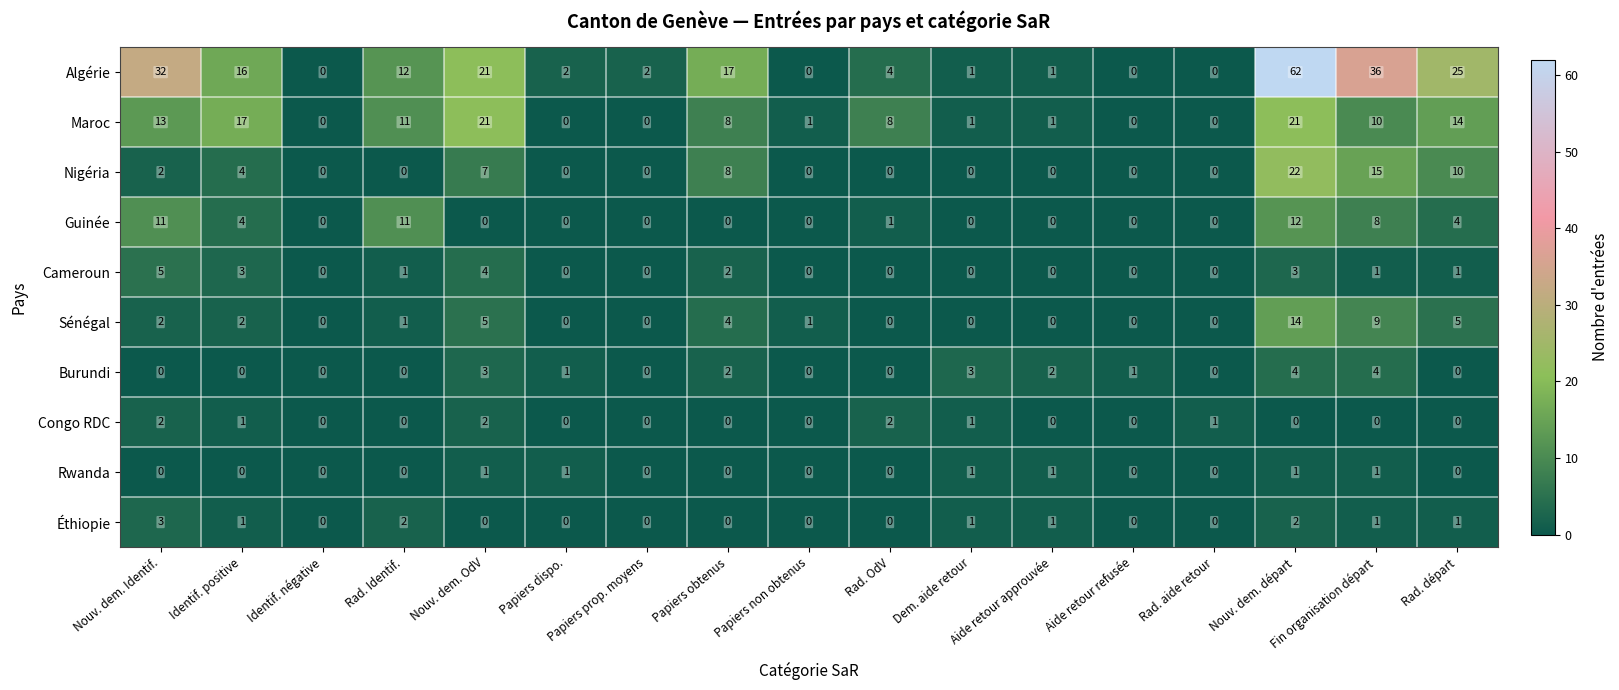

What is the spread (max minus min) of values at Papiers obtenus?

17